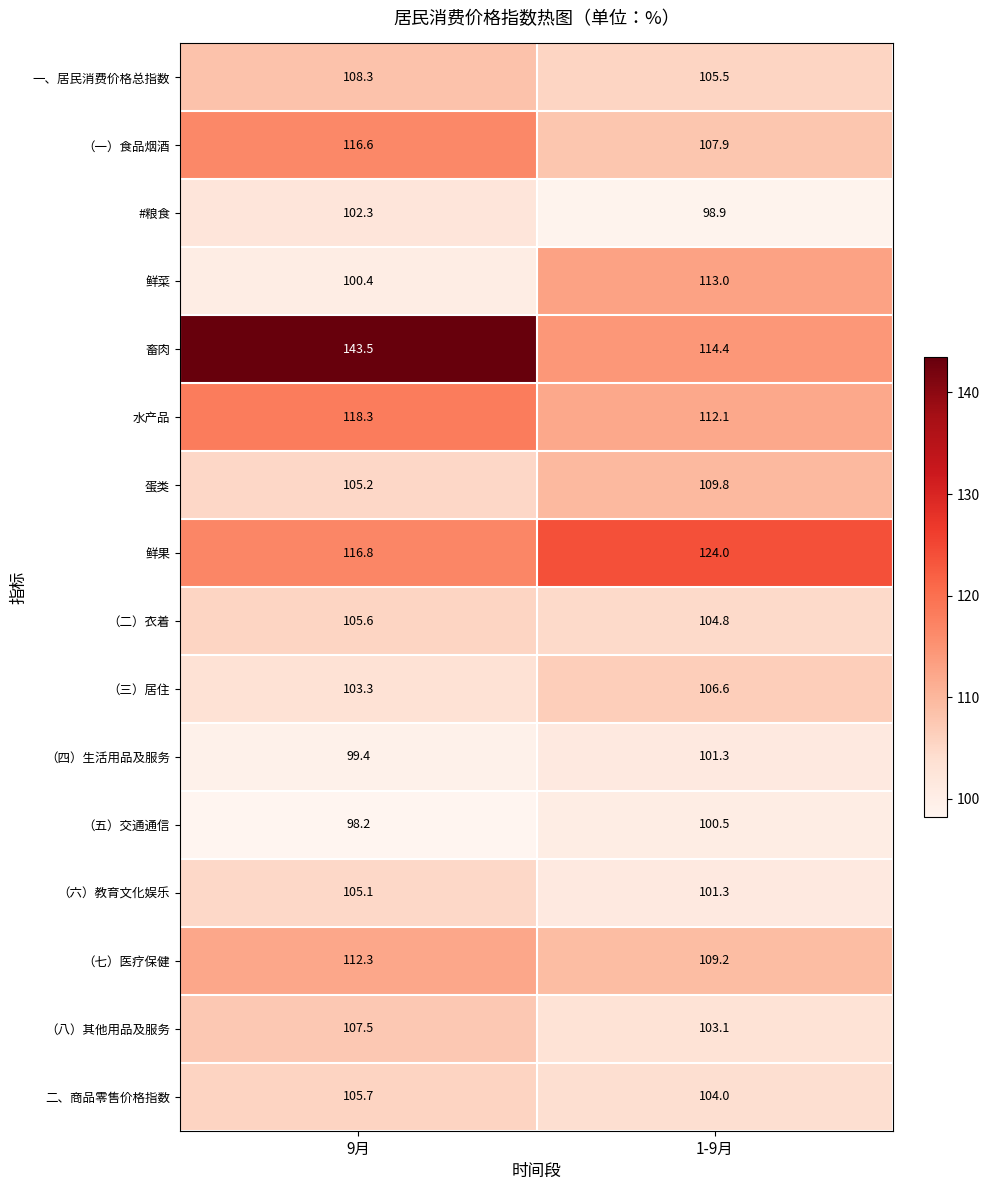

What is the spread (max minus min) of values at 9月?

45.3